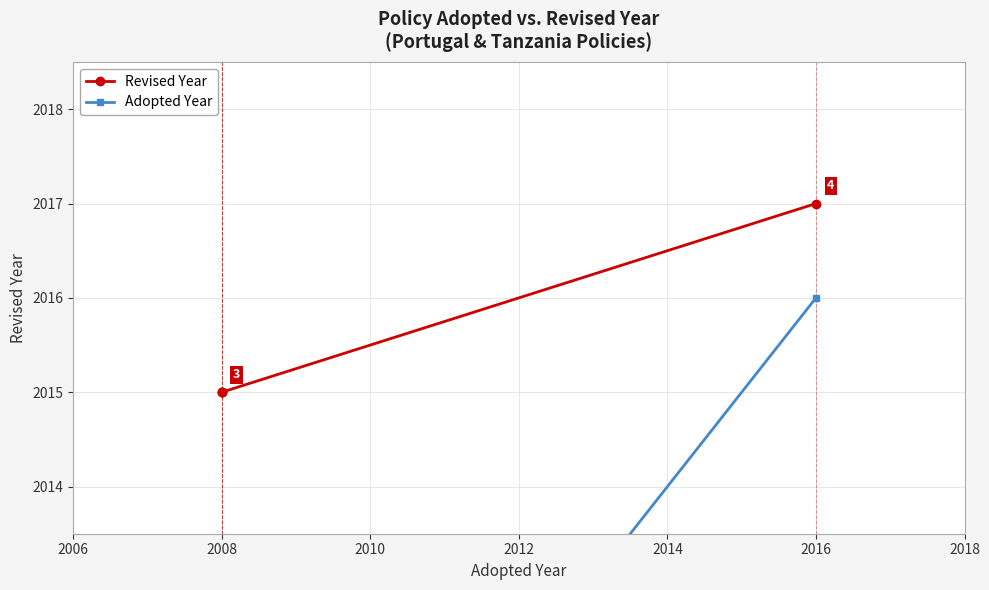

The Adopted Year series shows 3163 at 2008. True or false?

False